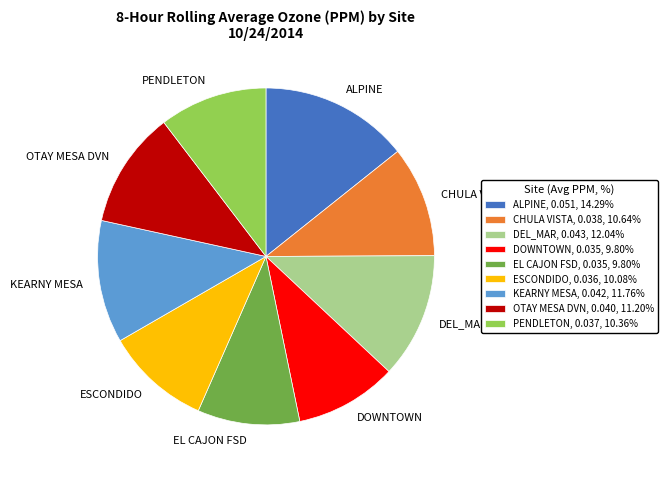

Is there a majority slice in this chart?

No